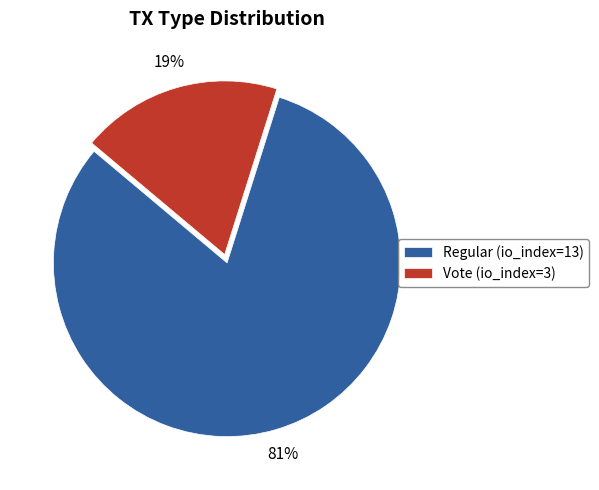

Which has a higher value, Vote (io_index=3) or Regular (io_index=13)?

Regular (io_index=13)